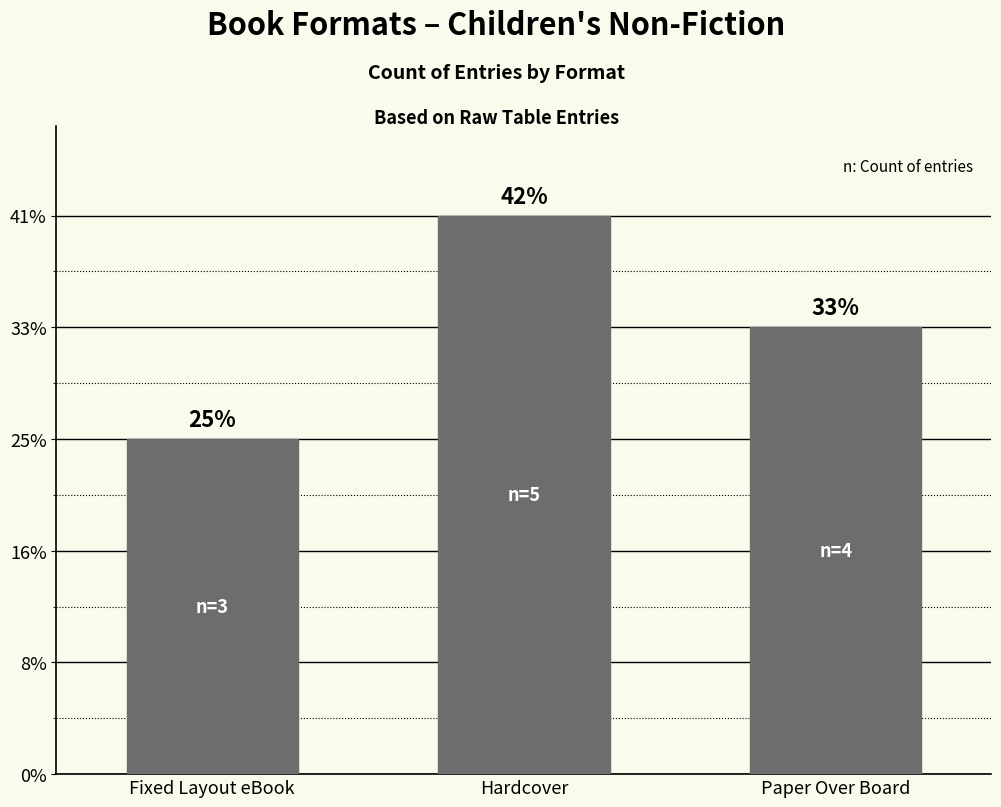

What is the label of the 1st bar from the right?

Paper Over Board